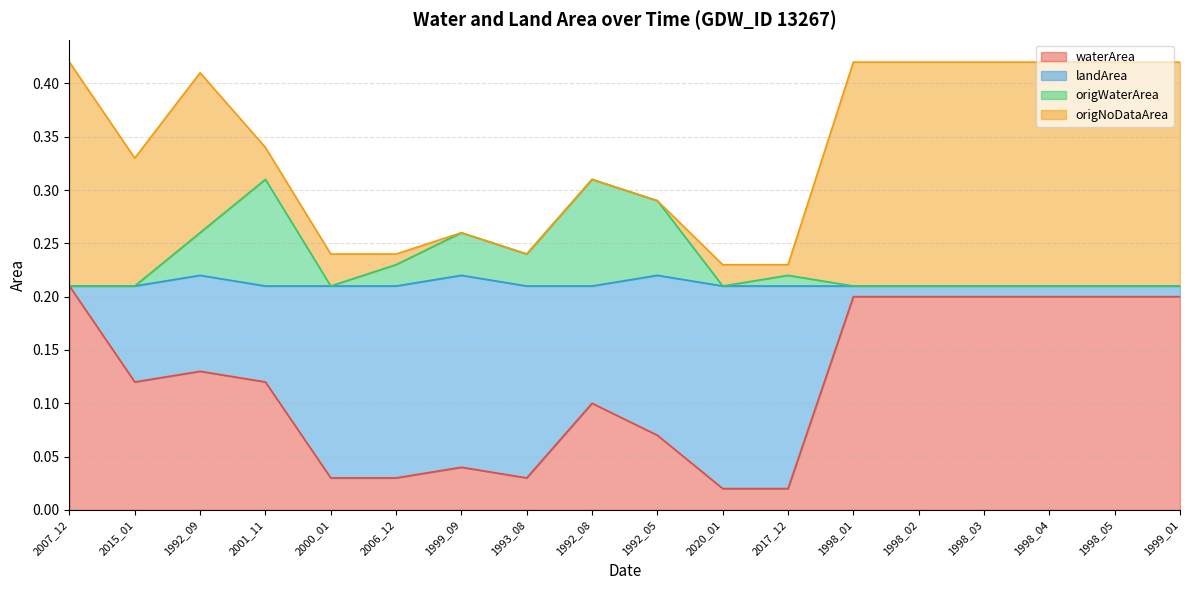

The origWaterArea series shows 0.3 at 1999_09. True or false?

True